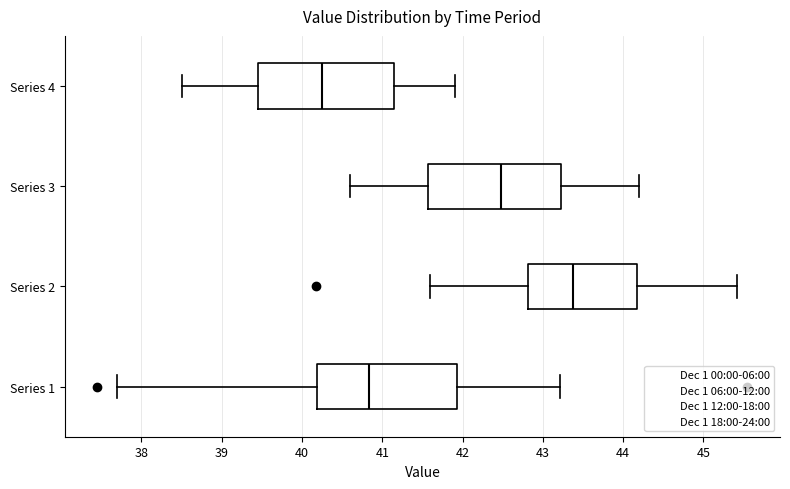

Where is the left edge of the box for Series 2 on the x-axis? The values are not printed on the chart, so give them approximately, as read against the axis.

42.8